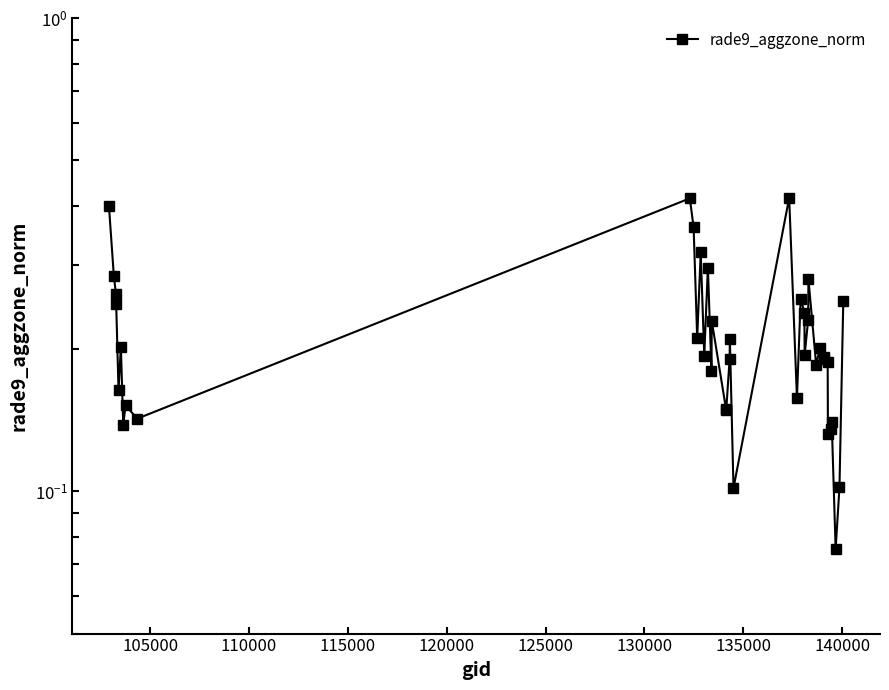

How many values are between 0 and 1?

40